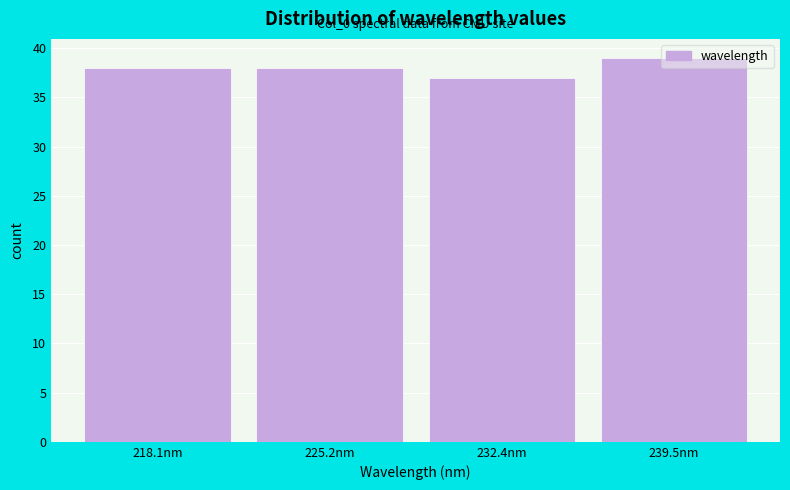

What is the average value?

38